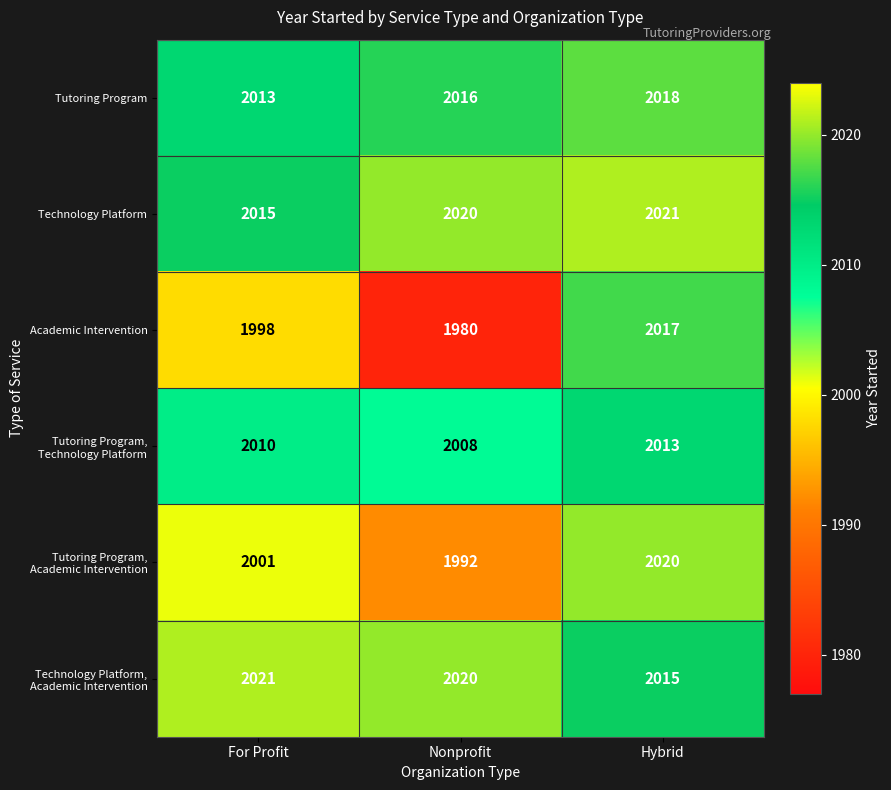

At which category is the sum across all series the highest?

Hybrid